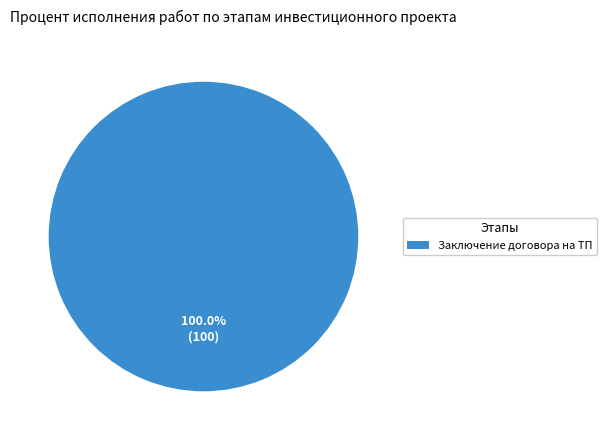

Rank the categories by value from highest to lowest.

Заключение договора на ТП